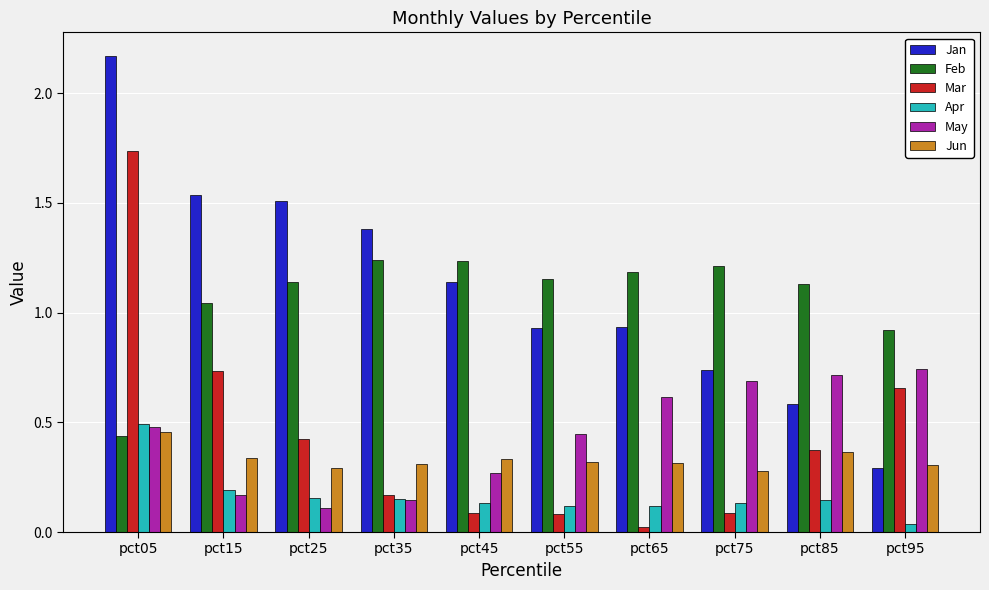

What is the difference between the second highest and minimum values in the May series?

0.6